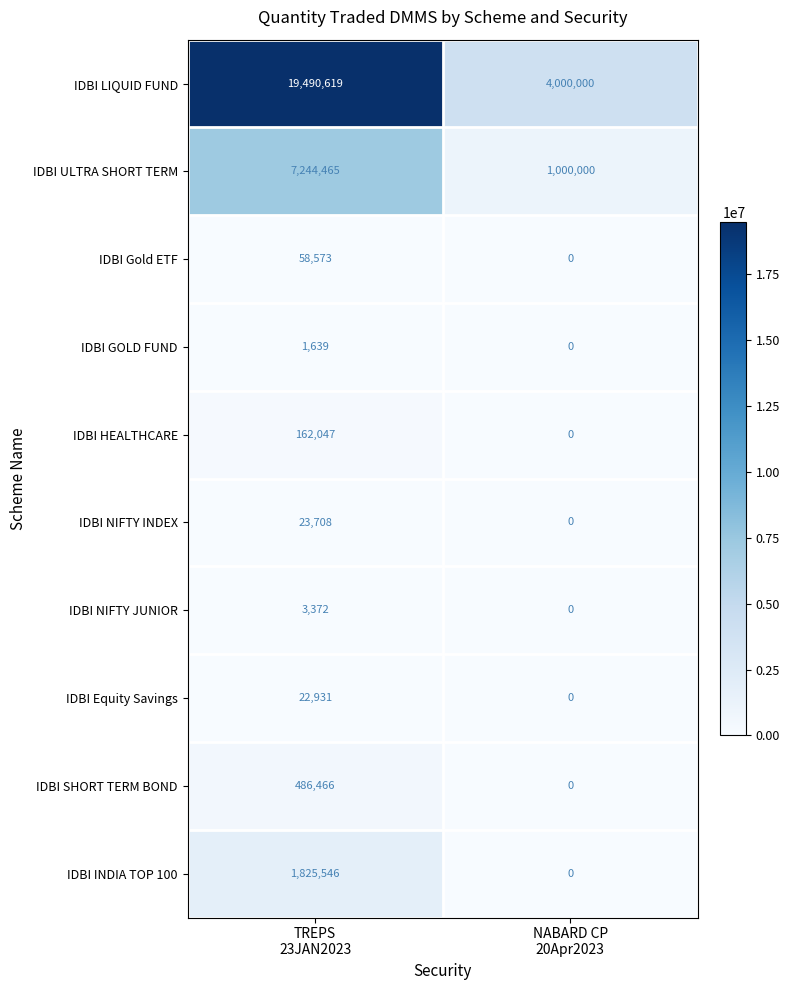

Reading left to right, extract all data points from this chart.

IDBI LIQUID FUND: 19490619	4000000
IDBI ULTRA SHORT TERM: 7244465	1000000
IDBI Gold ETF: 58573	0
IDBI GOLD FUND: 1639	0
IDBI HEALTHCARE: 162047	0
IDBI NIFTY INDEX: 23708	0
IDBI NIFTY JUNIOR: 3372	0
IDBI Equity Savings: 22931	0
IDBI SHORT TERM BOND: 486466	0
IDBI INDIA TOP 100: 1825546	0